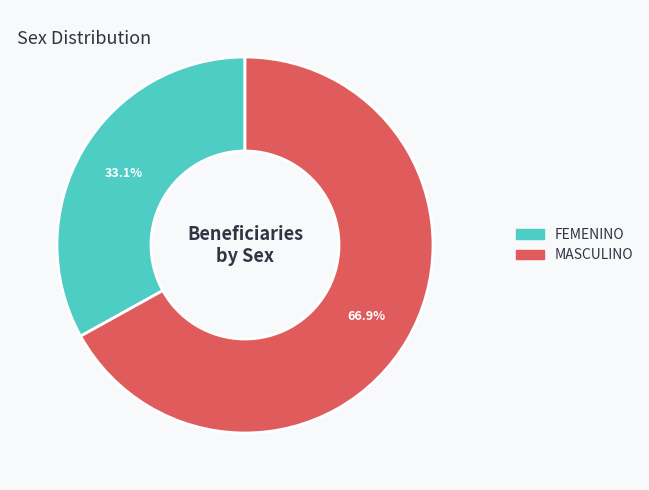

Which category has the biggest portion of the pie?

MASCULINO